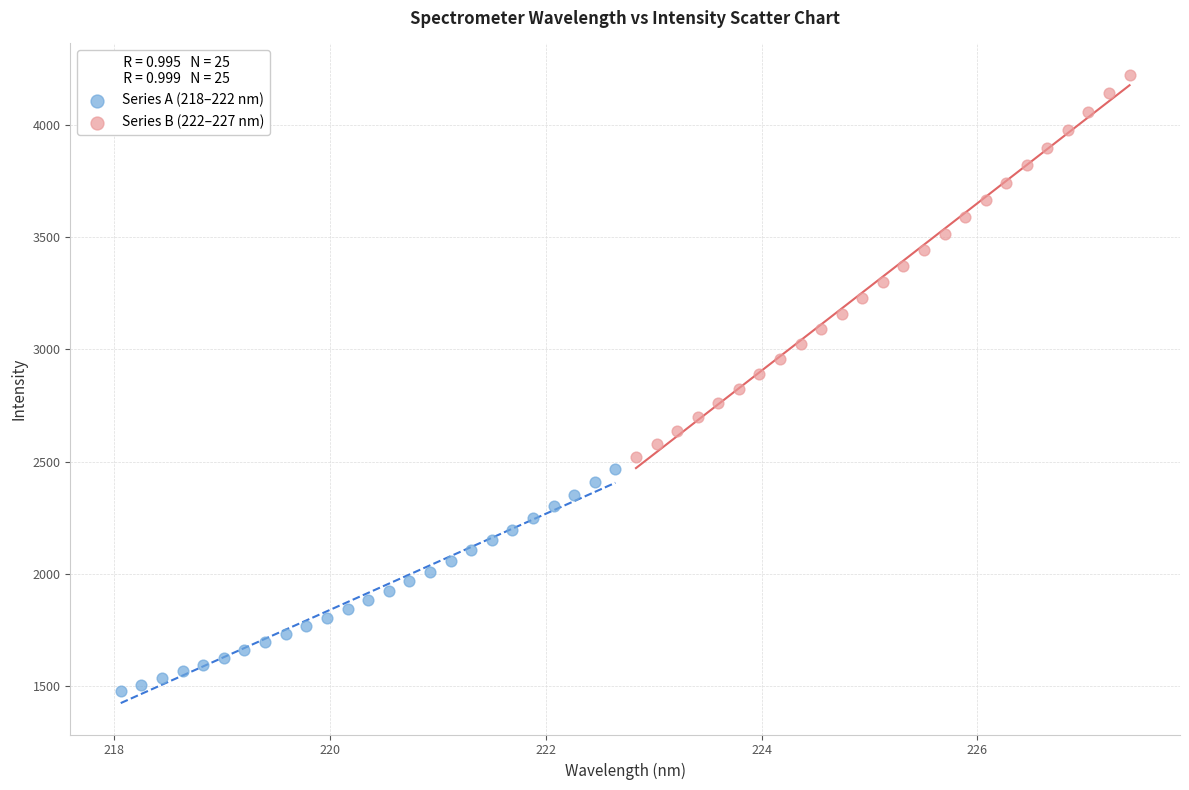

What are all the series names shown in the legend?

Series A (218–222 nm), Series B (222–227 nm)